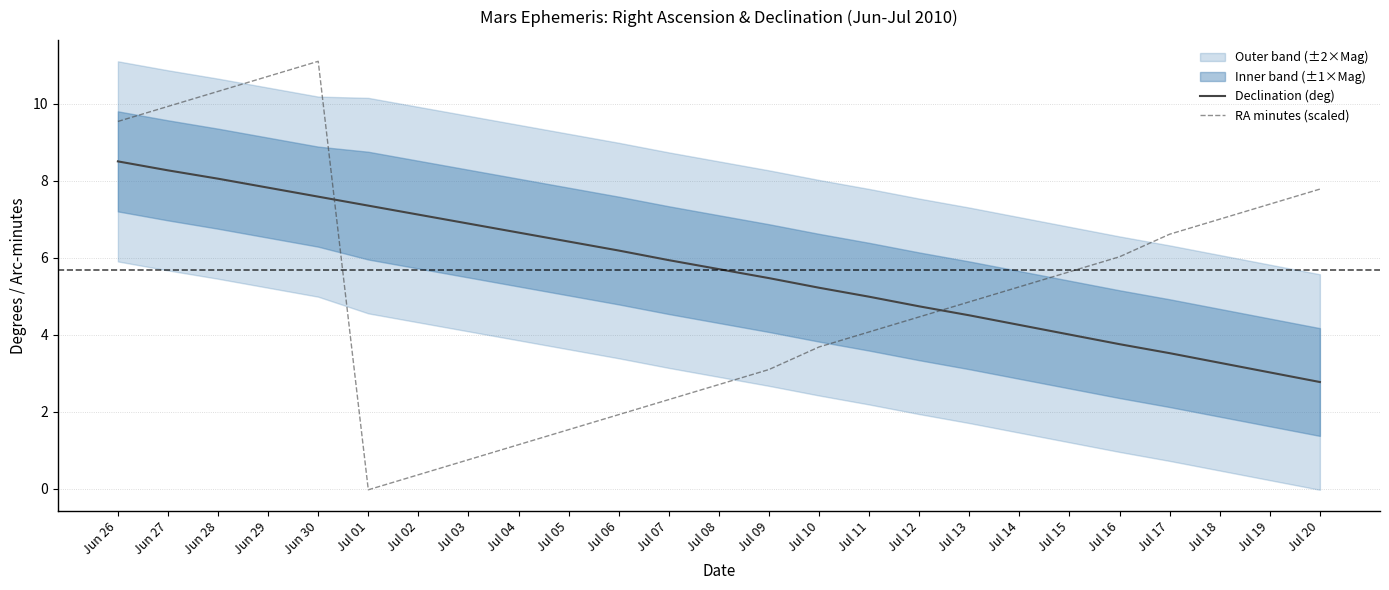

Which series has the widest spread of values?

RA minutes (scaled)